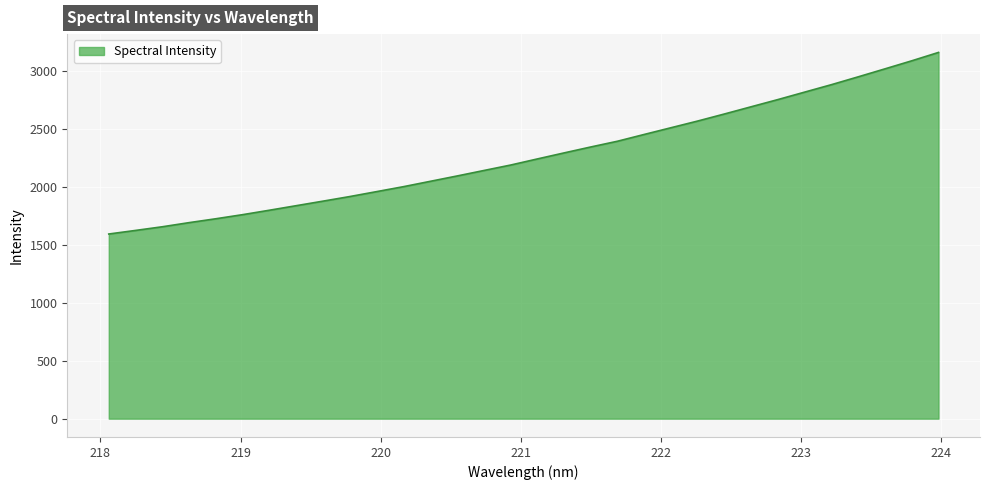

What is the minimum value shown in the chart?

1593.9